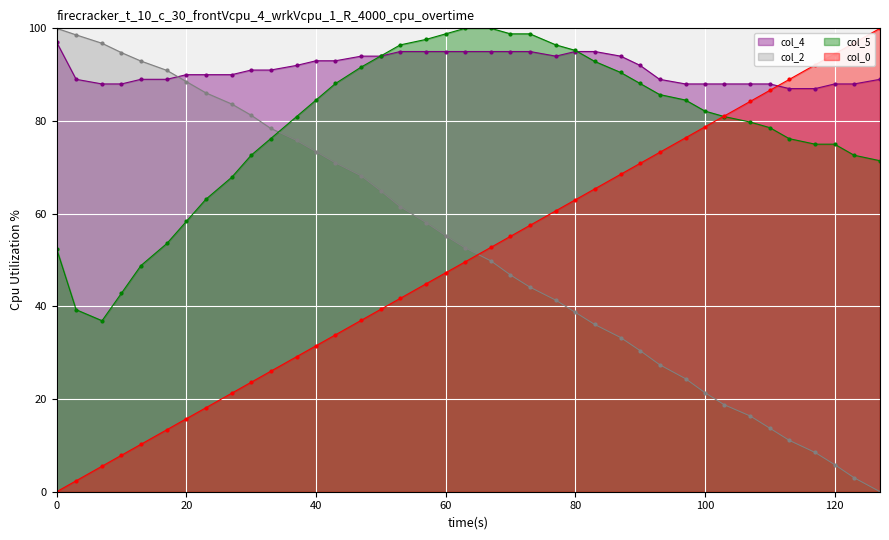

True or false: col_4 has a value of 134.1 at 0.73.

False